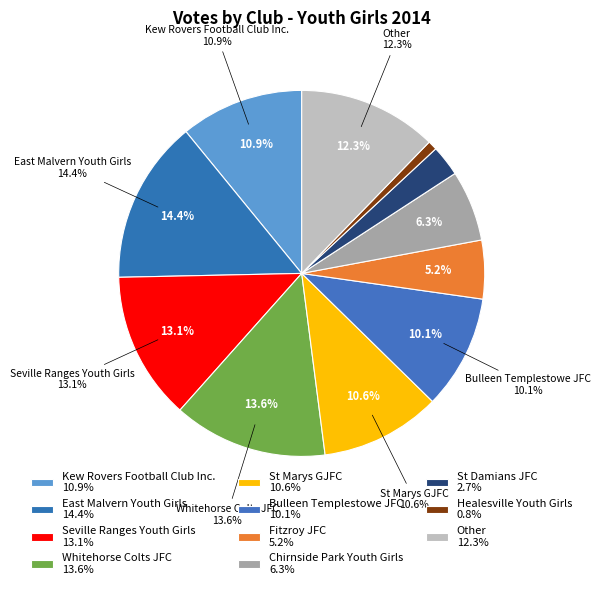

What is the smallest slice in the pie chart?

Healesville Youth Girls